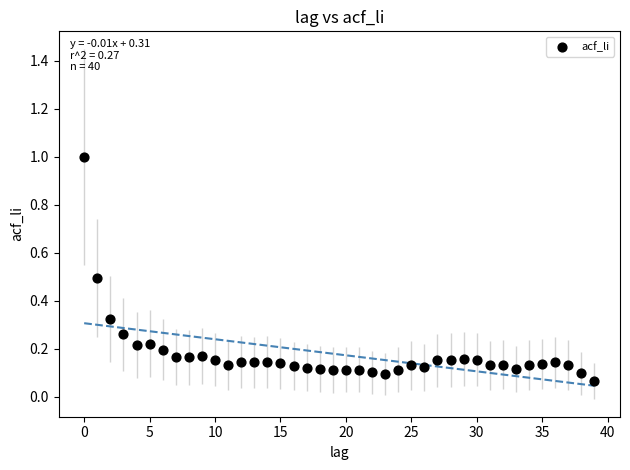

What is the range of Y values (max minus min)?

0.9